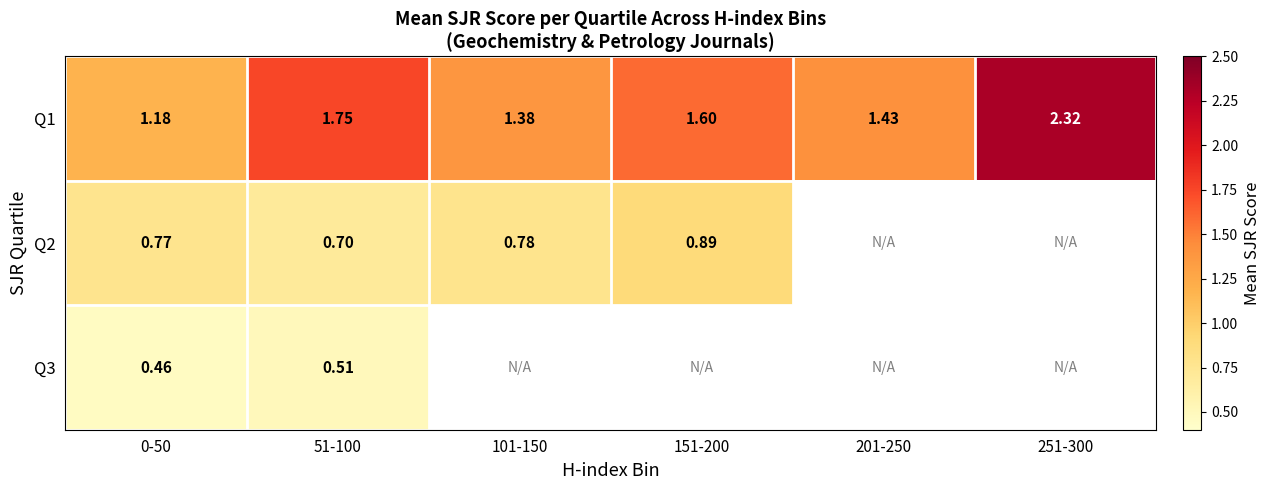

Rank the series by their maximum value, from lowest to highest.

Q3, Q2, Q1